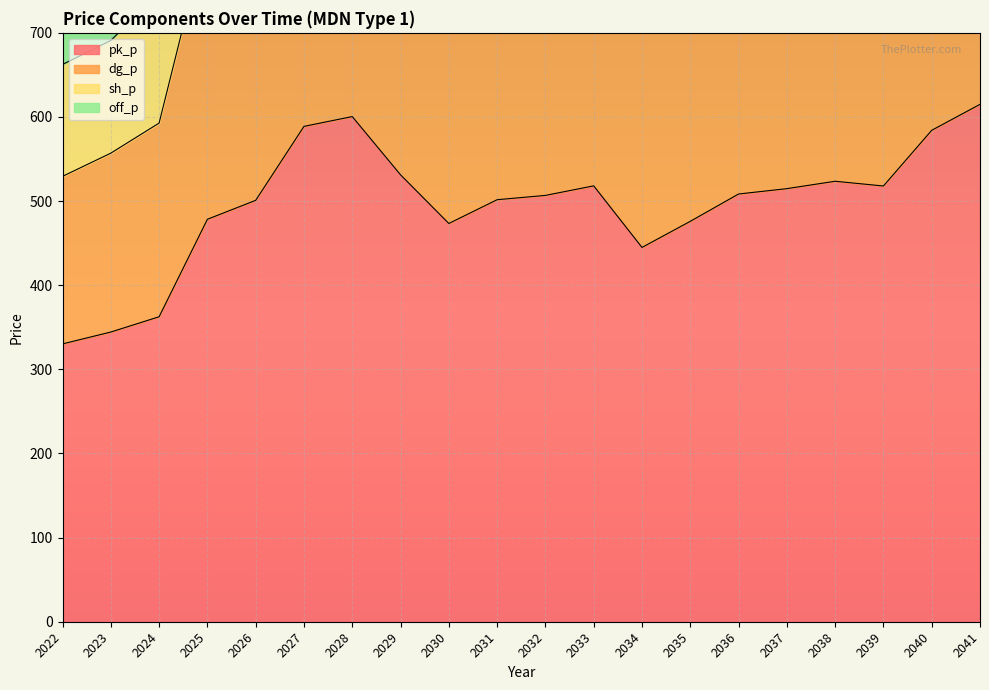

Is it true that dg_p equals 822.9 at 2025?

True